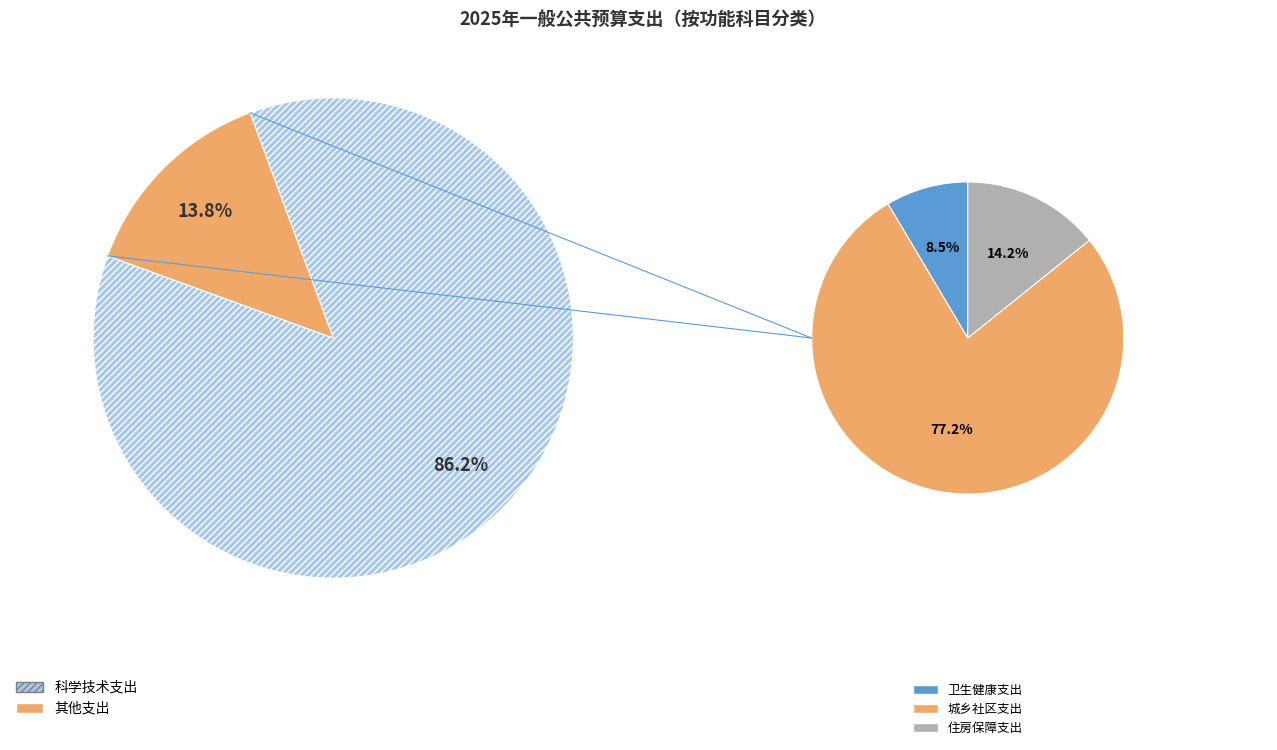

Rank the categories by value from highest to lowest.

科学技术支出, 城乡社区支出, 住房保障支出, 卫生健康支出